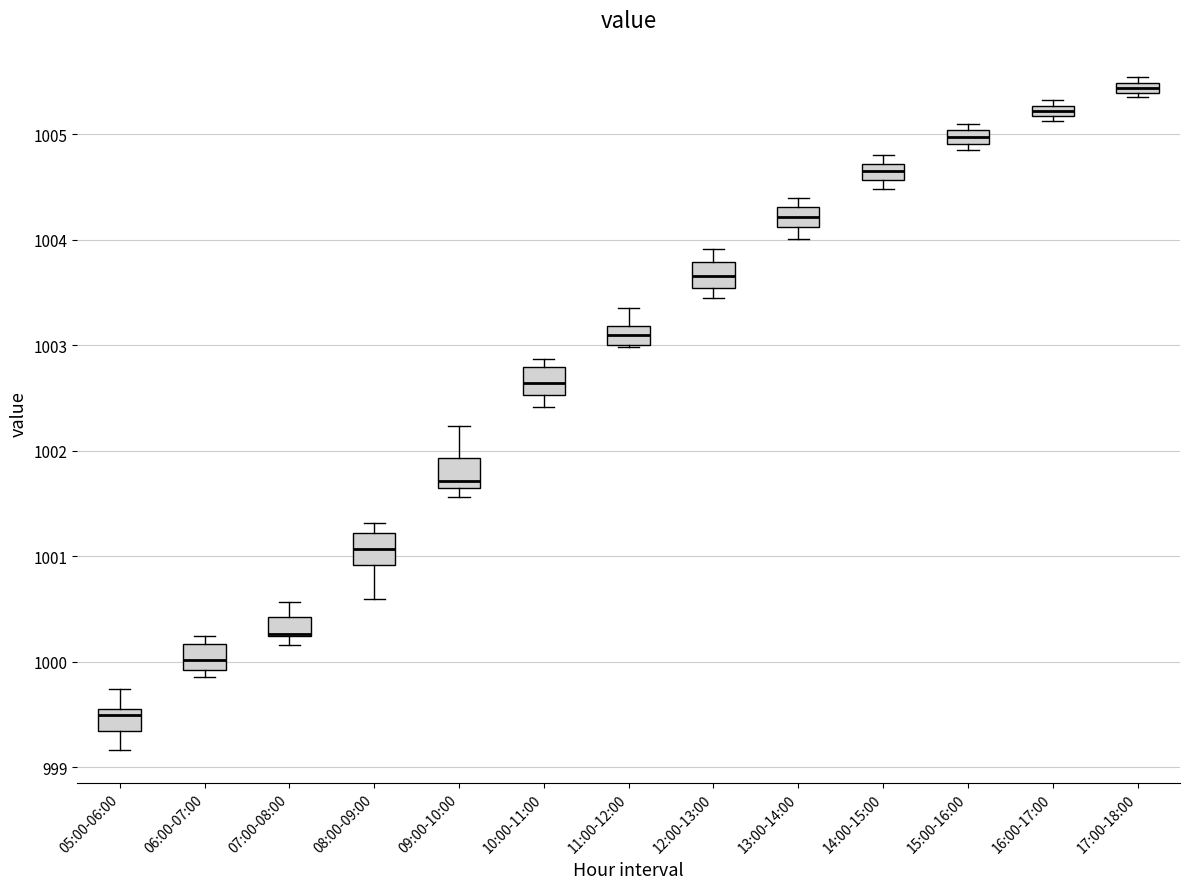

Where is the upper edge of the box for 17:00-18:00 on the y-axis? The values are not printed on the chart, so give them approximately, as read against the axis.

1005.5